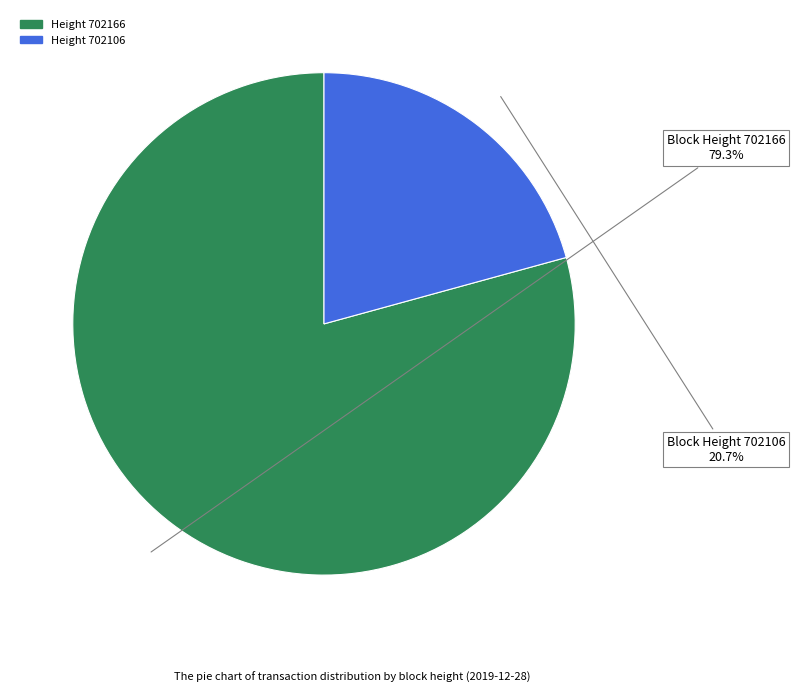

Is there any slice that represents more than half of the pie?

Yes